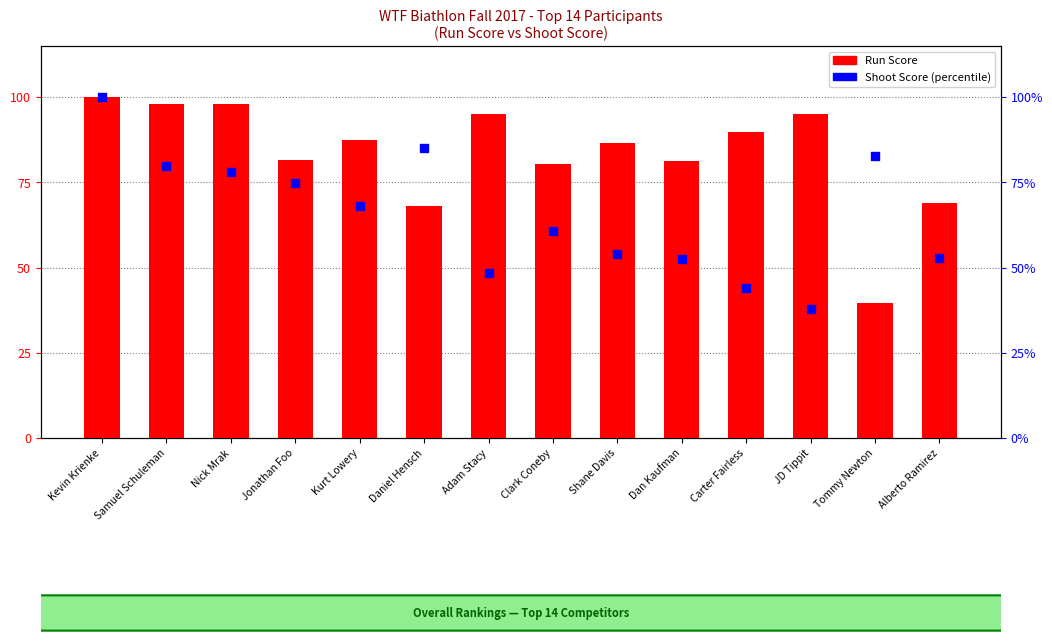

What is the total value across all series at Clark Coneby?

141.0